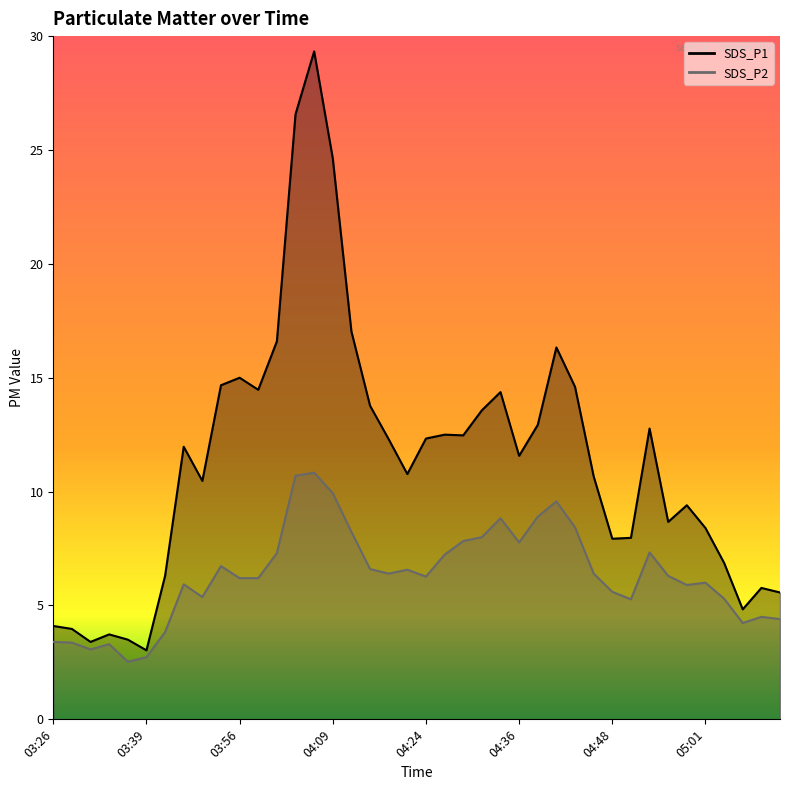

Reading left to right, what are all the values shown in this chart?

SDS_P1: 03:26=4.1	03:29=4.0	03:31=3.4	03:34=3.7	03:36=3.5	03:39=3.0	03:47=6.3	03:49=12.0	03:51=10.5	03:54=14.7	03:56=15.0	03:59=14.5	04:01=16.6	04:04=26.6	04:06=29.3	04:09=24.6	04:14=17.0	04:16=13.8	04:19=12.3	04:21=10.8	04:24=12.3	04:26=12.5	04:29=12.5	04:31=13.6	04:34=14.4	04:36=11.6	04:39=12.9	04:41=16.3	04:43=14.6	04:46=10.7	04:48=7.9	04:51=8.0	04:53=12.8	04:56=8.7	04:58=9.4	05:01=8.4	05:03=6.9	05:06=4.8	05:08=5.8	05:11=5.6
SDS_P2: 03:26=3.4	03:29=3.4	03:31=3.1	03:34=3.3	03:36=2.5	03:39=2.7	03:47=3.8	03:49=5.9	03:51=5.4	03:54=6.7	03:56=6.2	03:59=6.2	04:01=7.3	04:04=10.7	04:06=10.8	04:09=9.9	04:14=8.2	04:16=6.6	04:19=6.4	04:21=6.6	04:24=6.3	04:26=7.2	04:29=7.8	04:31=8.0	04:34=8.8	04:36=7.8	04:39=8.9	04:41=9.6	04:43=8.4	04:46=6.4	04:48=5.6	04:51=5.3	04:53=7.3	04:56=6.3	04:58=5.9	05:01=6.0	05:03=5.3	05:06=4.2	05:08=4.5	05:11=4.4